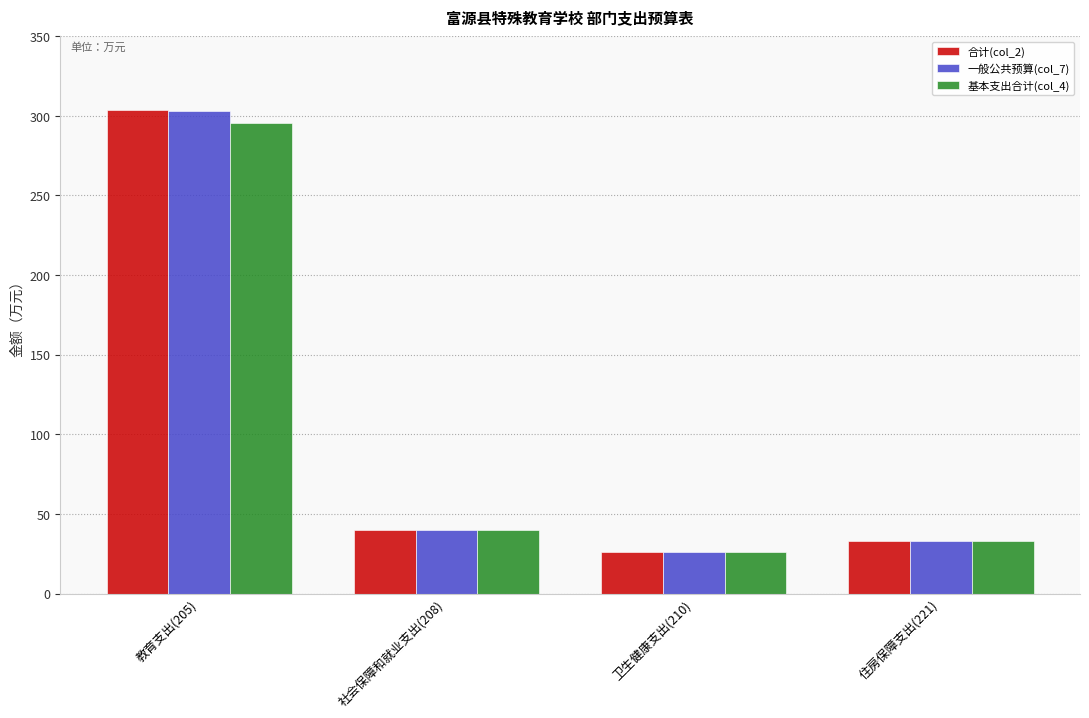

At which category is the sum across all series the highest?

教育支出(205)